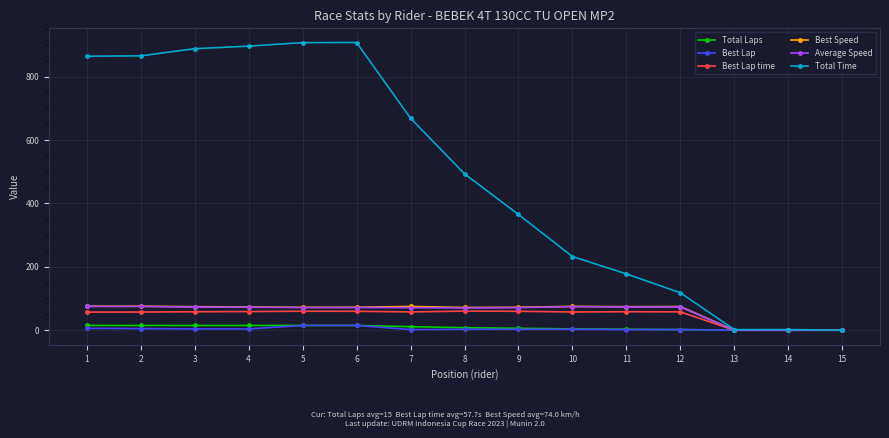

What is the maximum value shown in the chart?

907.4